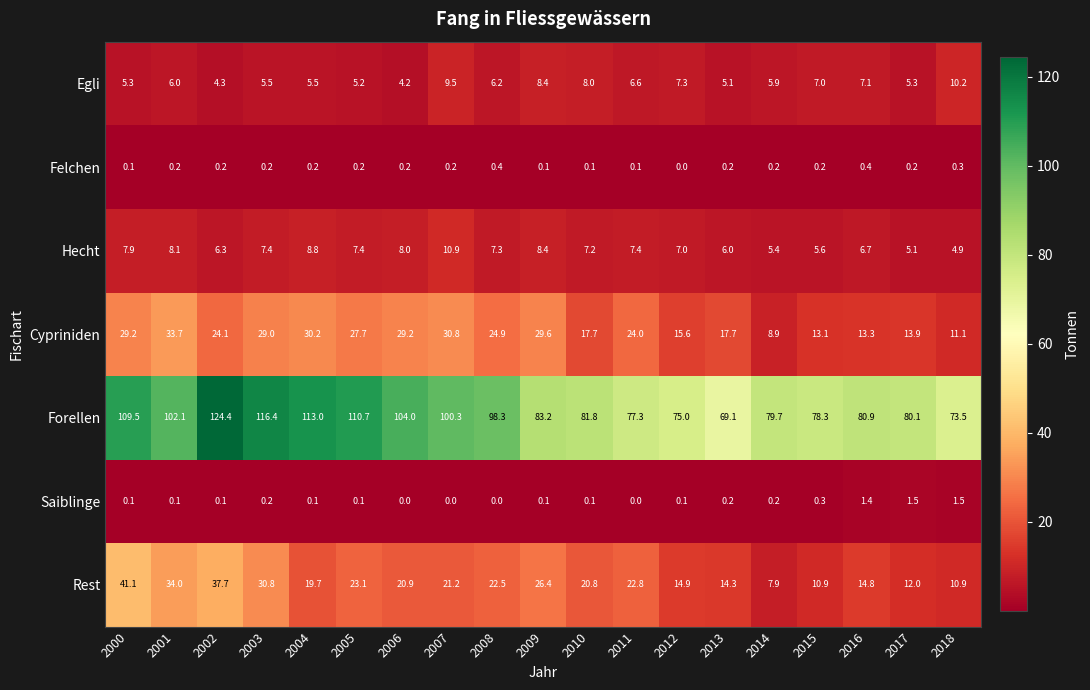

Which series has the largest range (max minus min)?

Forellen